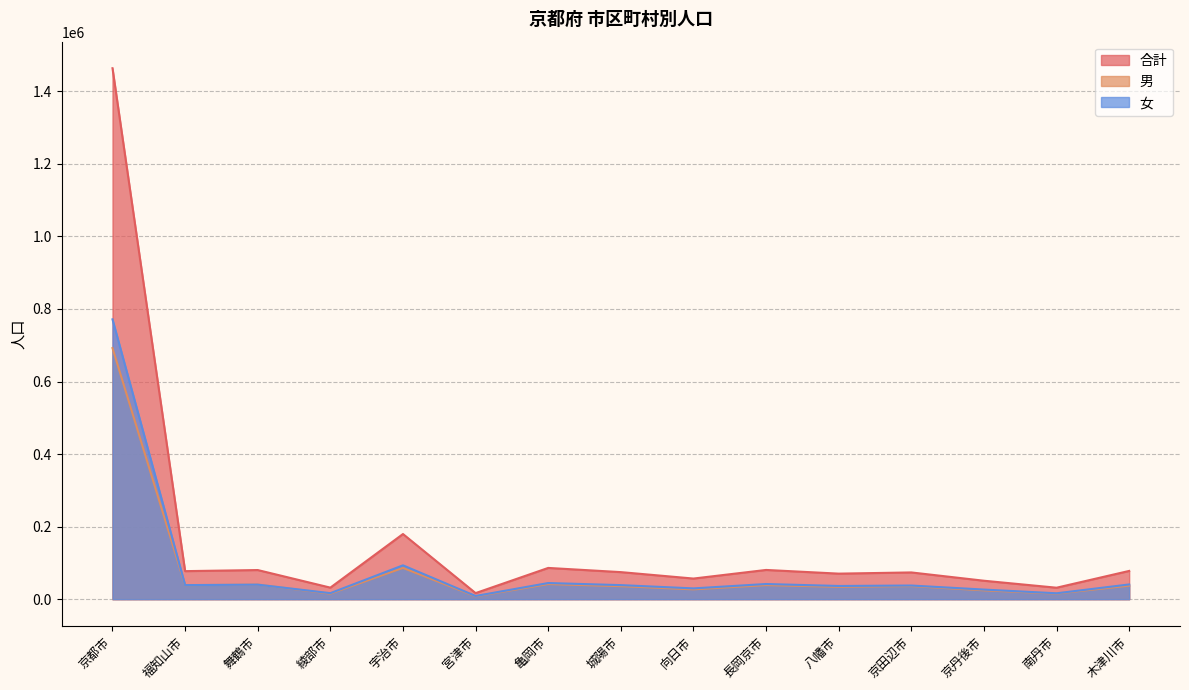

What is the average value of the 女 series?

85420